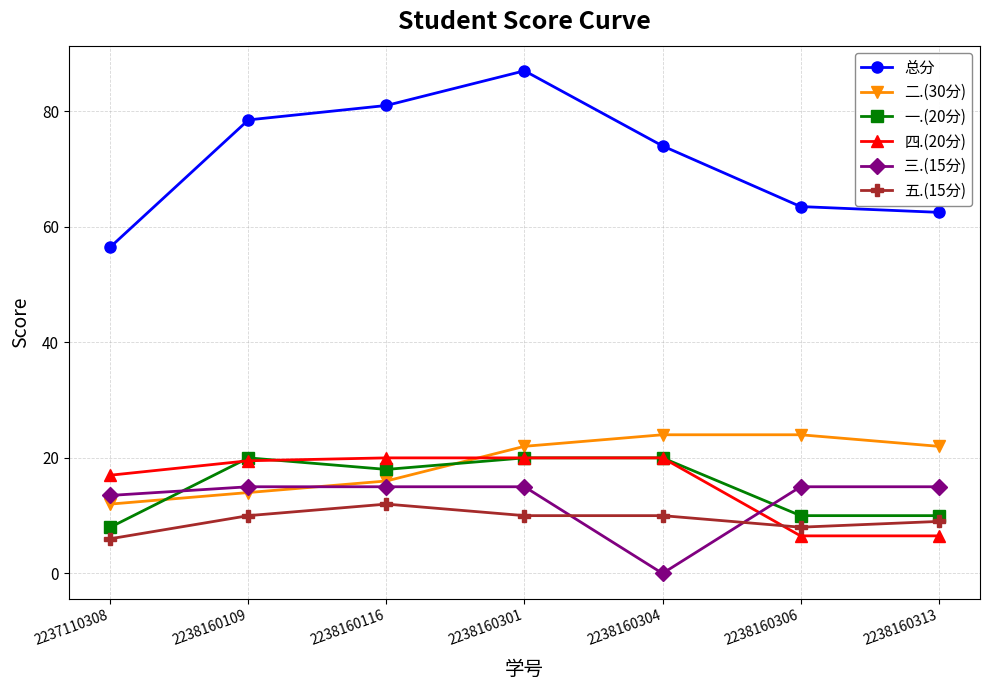

What is the highest value of the 一.(20分) series?

20.0